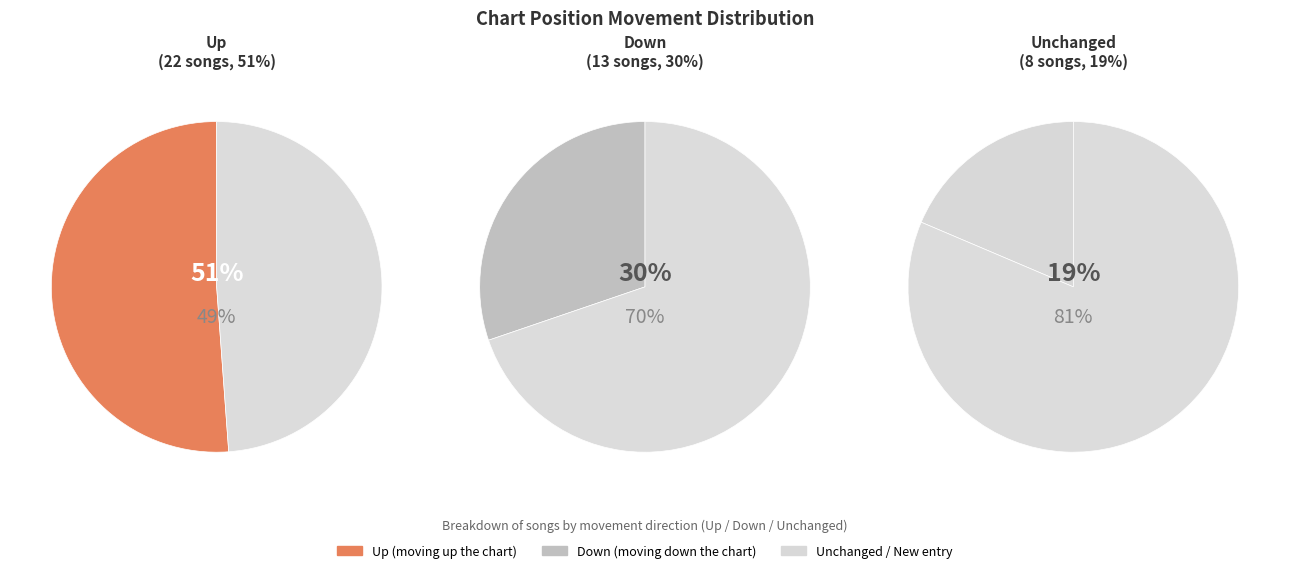

To the nearest percent, what portion does down represent?

30%